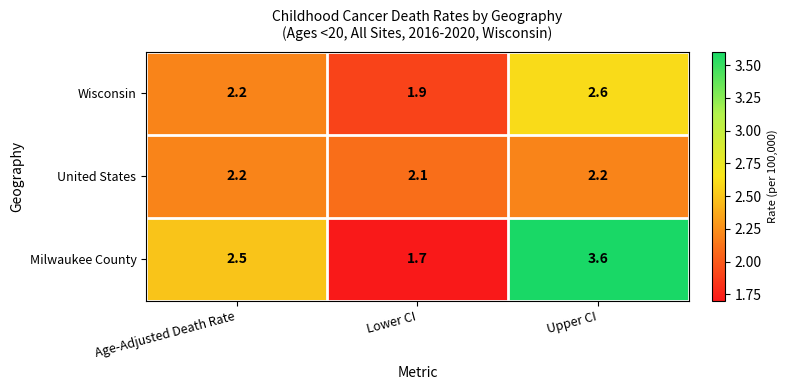

True or false: Wisconsin has a value of 3.4 at Age-Adjusted Death Rate.

False